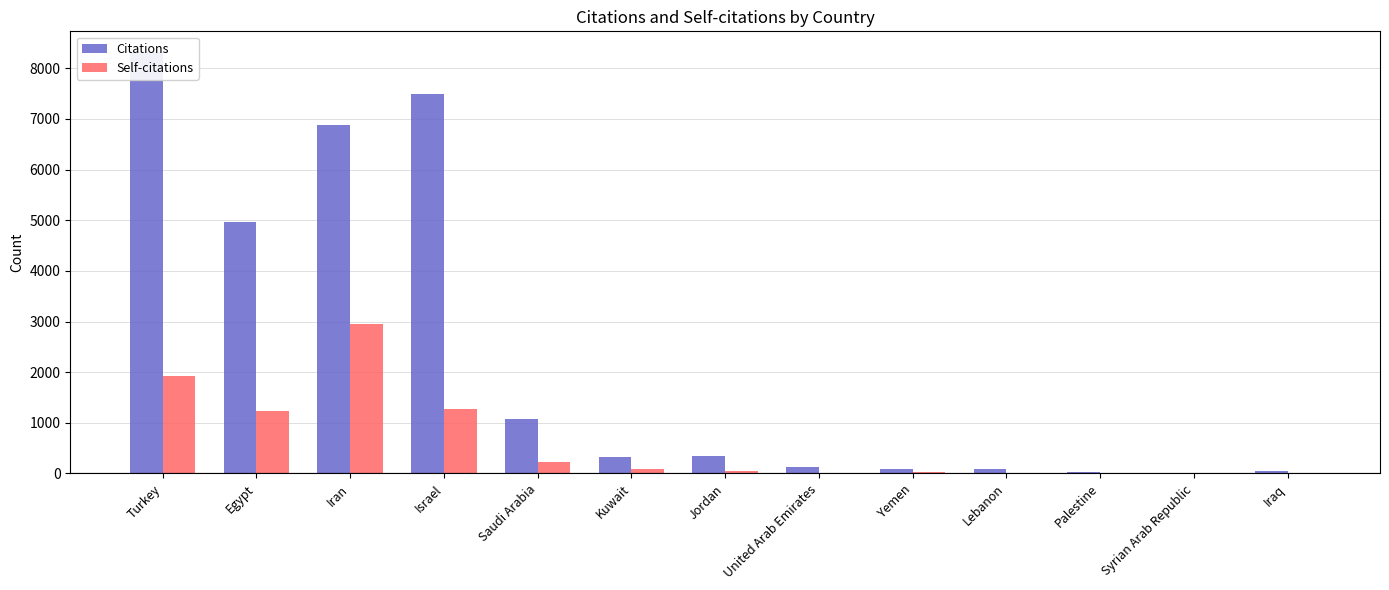

What is the label of the 10th bar from the left?

Lebanon